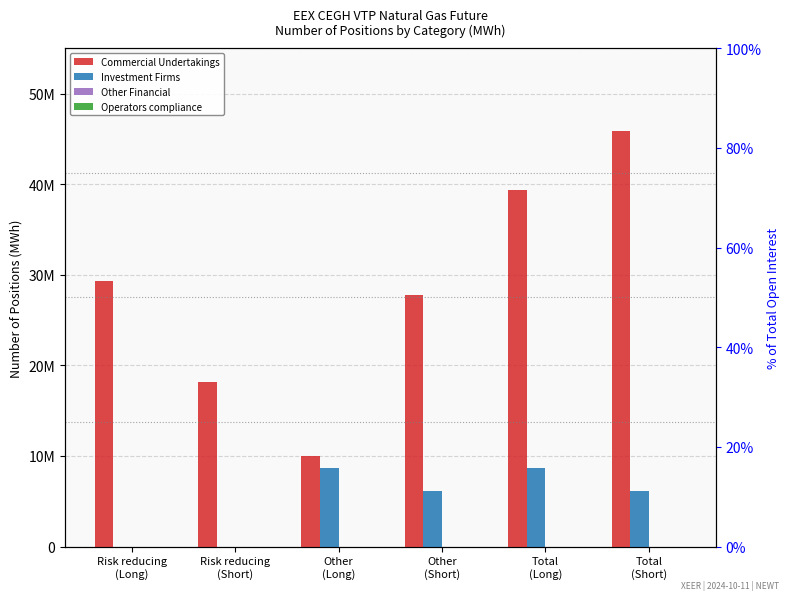

Which has a higher value, Other
(Short) or Total
(Short)?

Total
(Short)